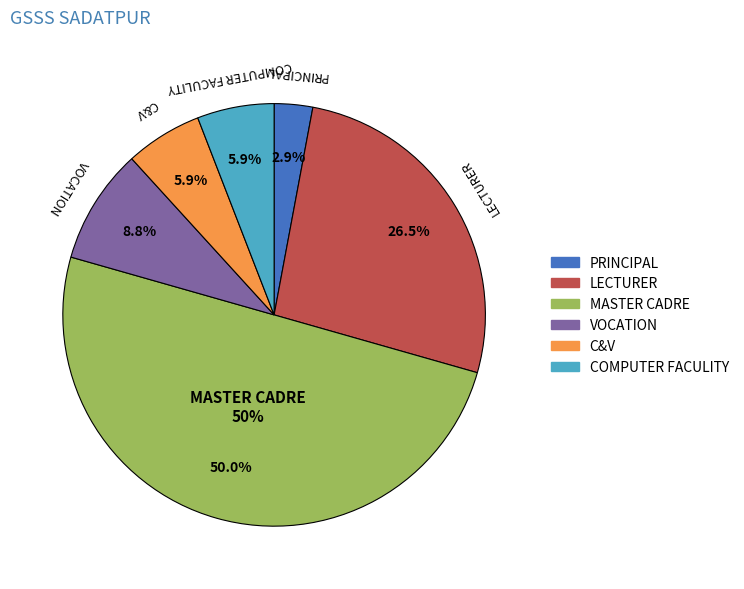

Rank the categories by value from highest to lowest.

MASTER CADRE, LECTURER, VOCATION, C&V, COMPUTER FACULITY, PRINCIPAL